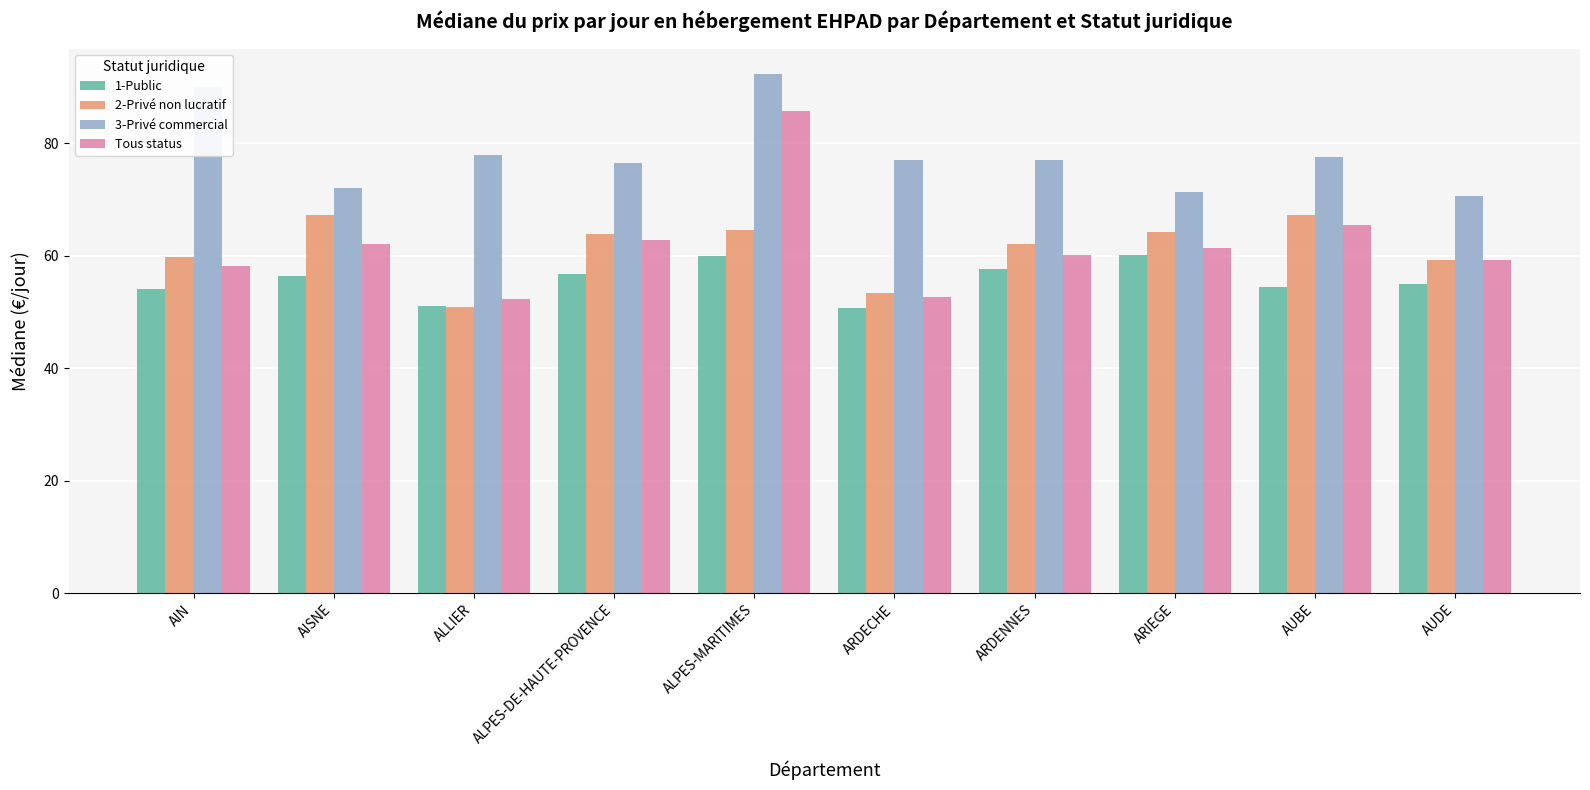

The value of 2-Privé non lucratif at ALPES-MARITIMES is 100.9. True or false?

False